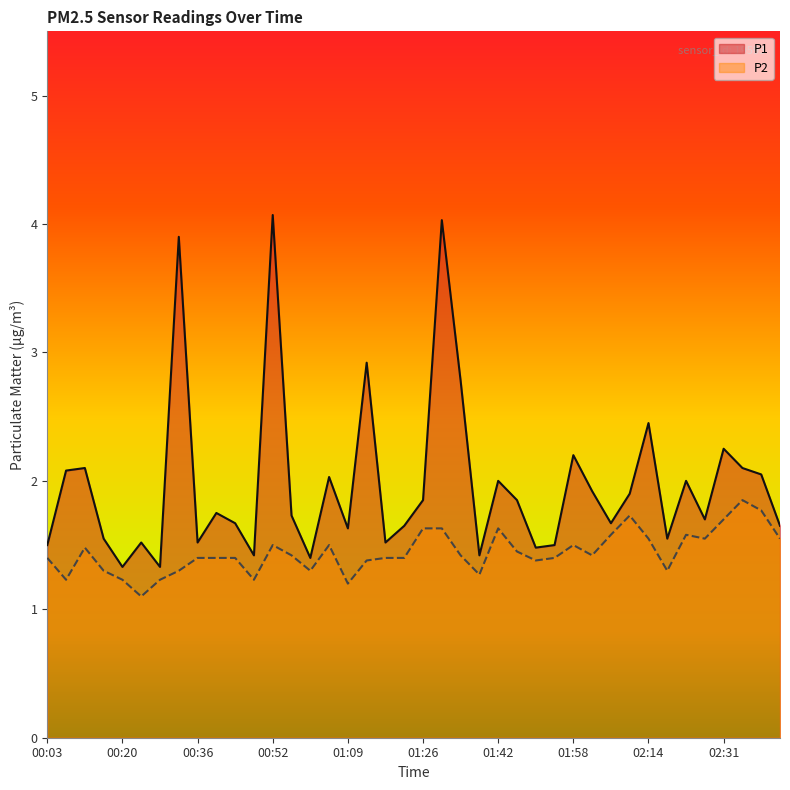

Rank the series at 01:26 from lowest to highest value.

P2, P1